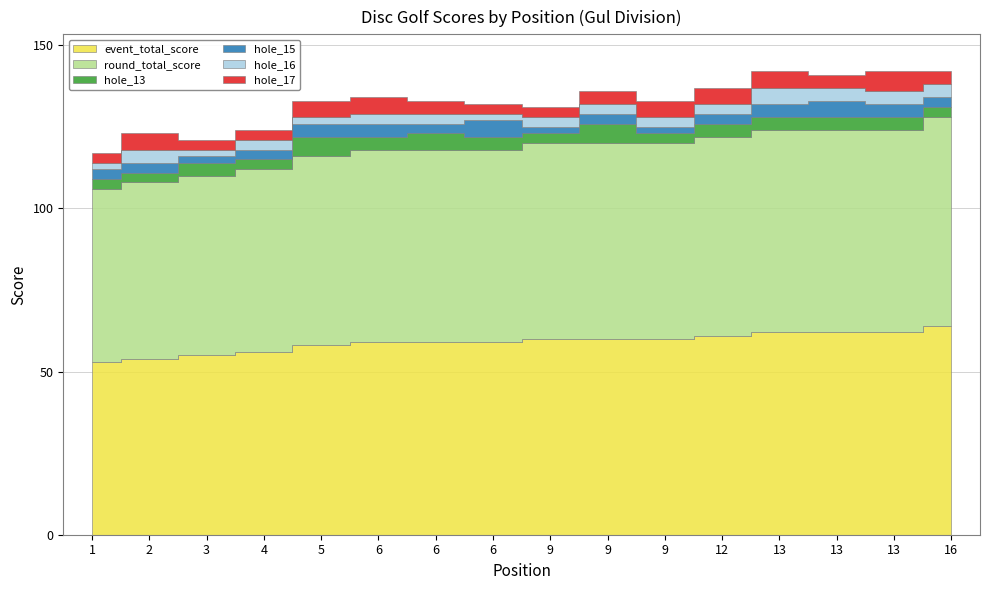

Rank the categories by hole_15 value from lowest to highest.

3, 9, 9, 1, 2, 4, 6, 9, 12, 16, 5, 6, 13, 13, 6, 13